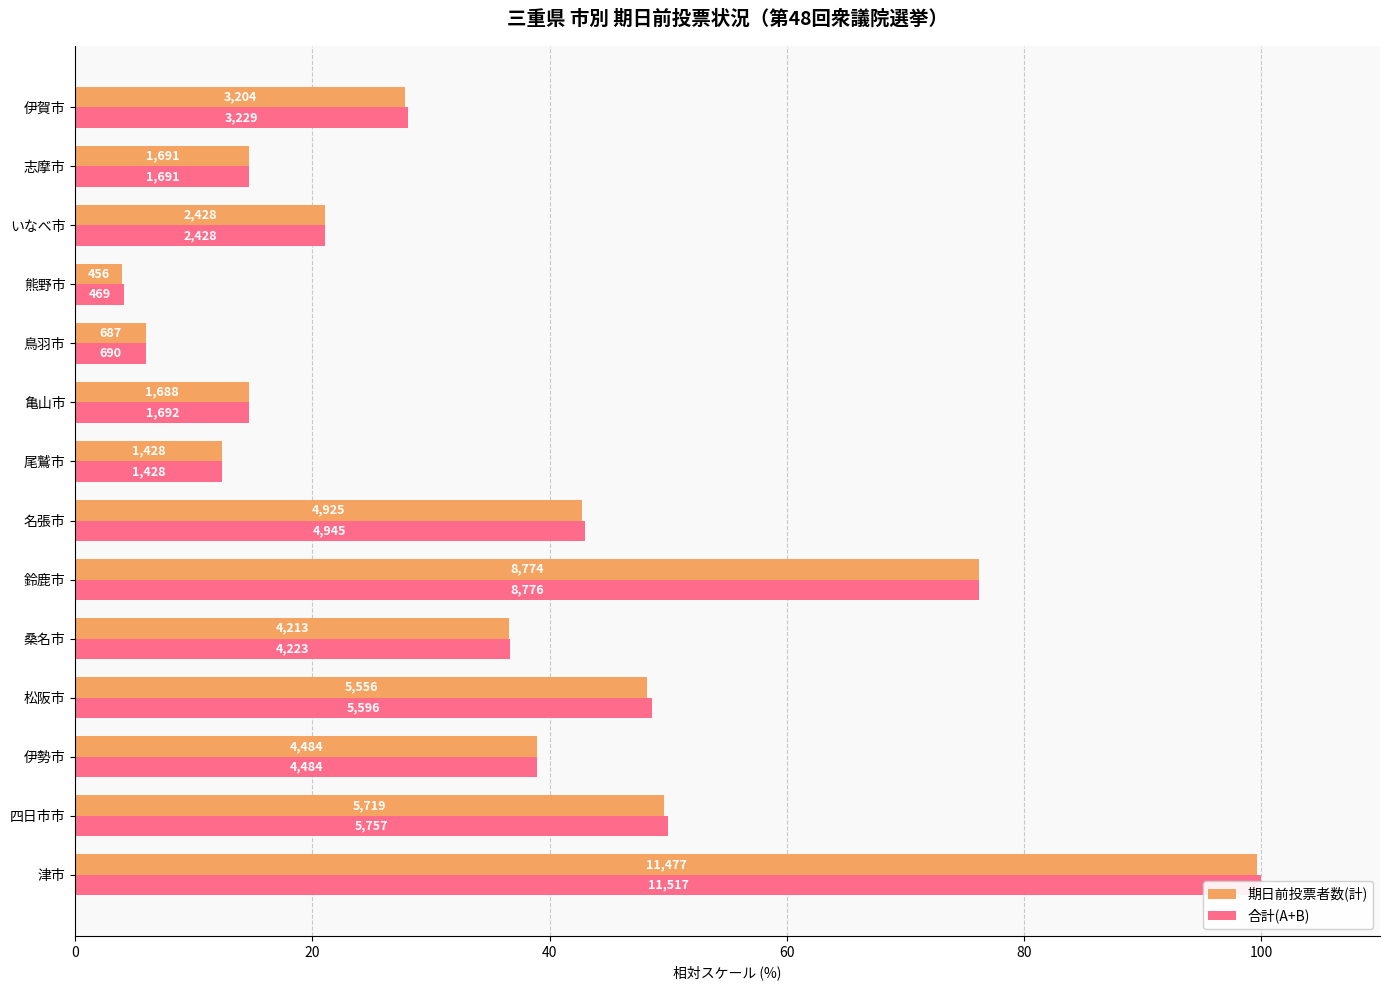

What are all the series names shown in the legend?

期日前投票者数(計), 合計(A+B)